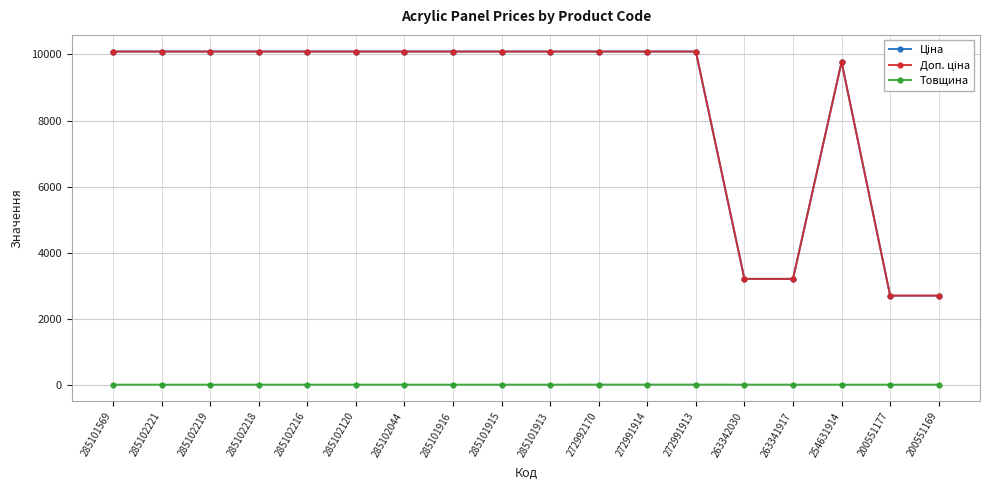

What is the total value across all series at 272992170?

20190.6